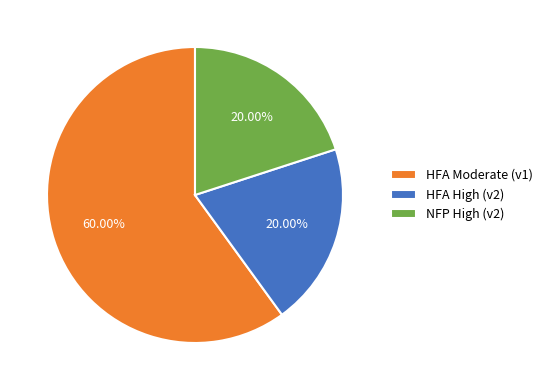

Between HFA Moderate (v1) and HFA High (v2), which is larger?

HFA Moderate (v1)